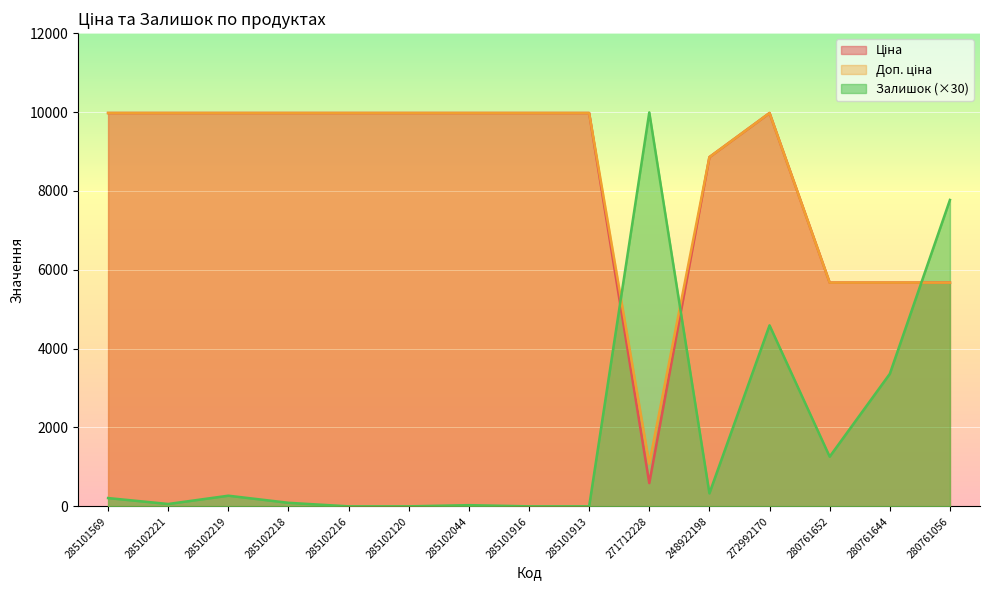

How many lines are shown in the chart?

3